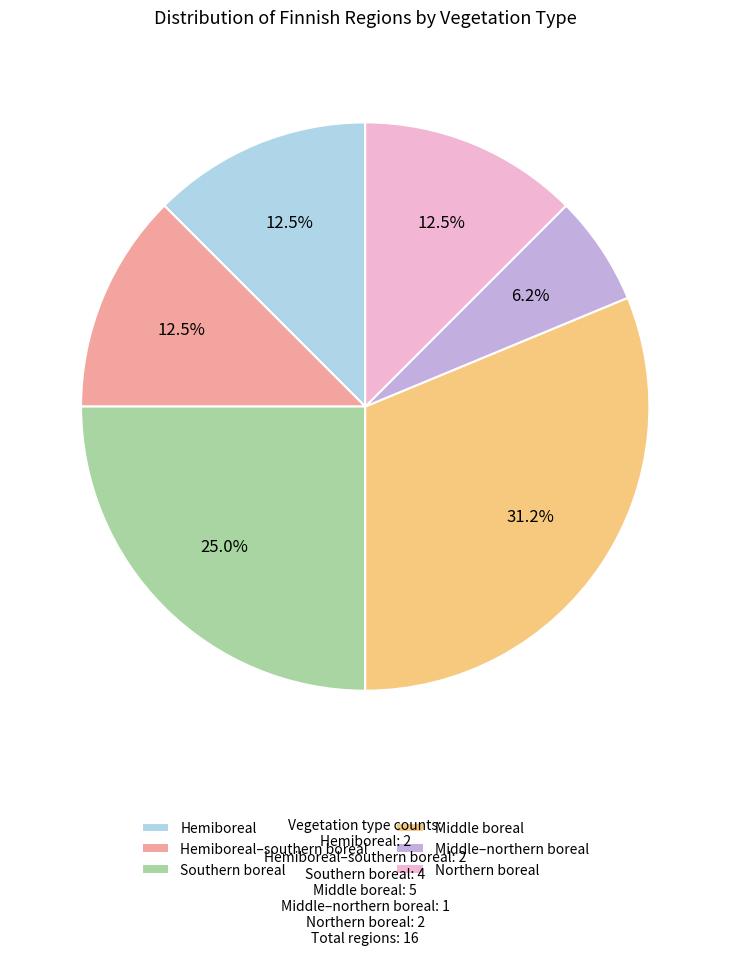

What is the smallest slice in the pie chart?

Middle–northern boreal